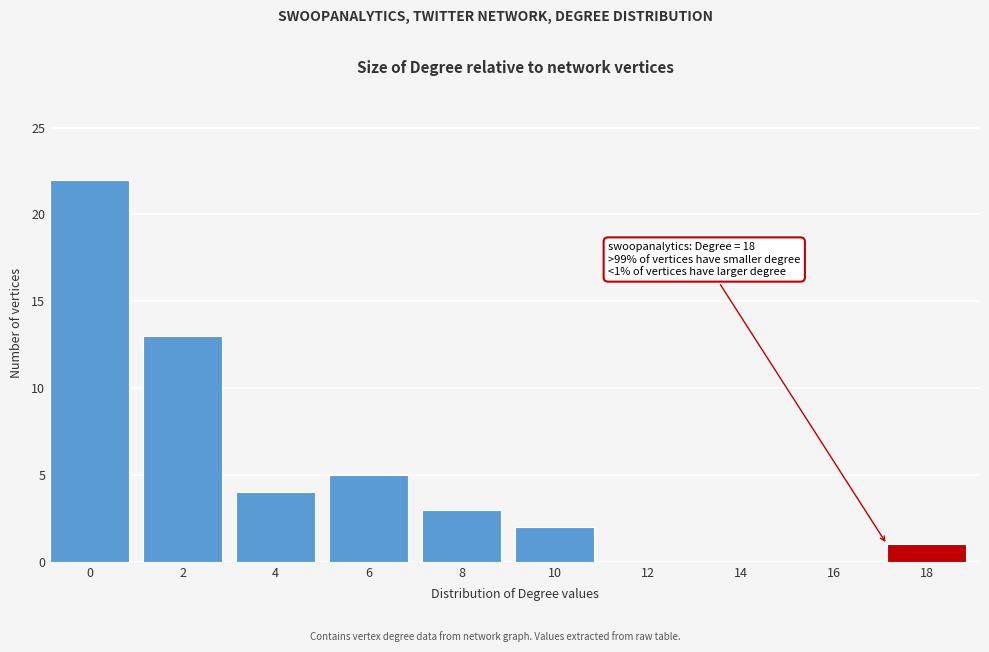

Reading right to left, extract all data points from this chart.

18=1	16=0	14=0	12=0	10=2	8=3	6=5	4=4	2=13	0=22